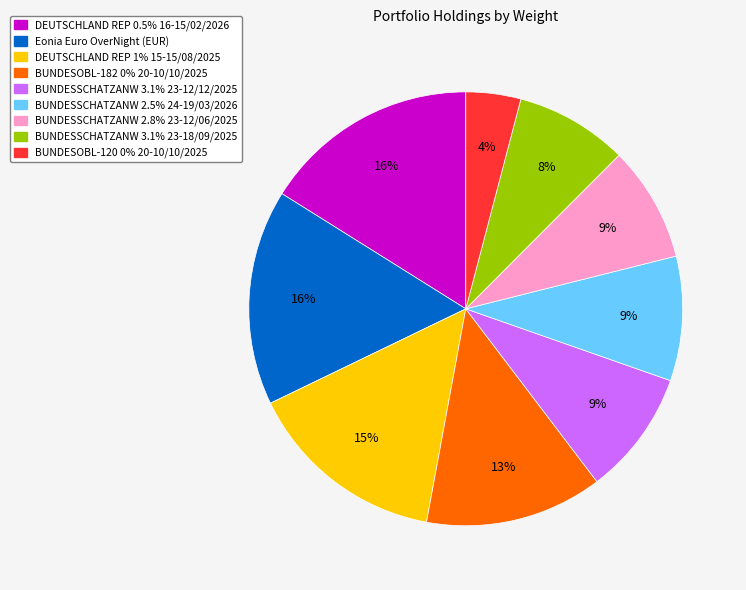

Is there any slice that represents more than half of the pie?

No